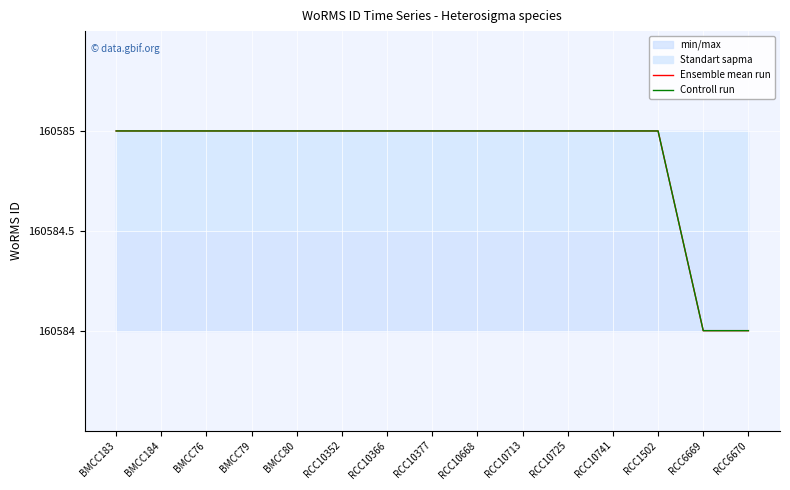

True or false: Ensemble mean run and Controll run cross at least once.

False